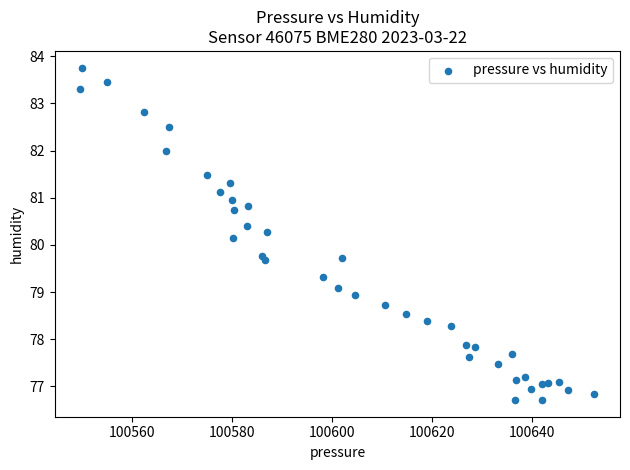

What Y value in the scatter plot is closest to 80?

80.2